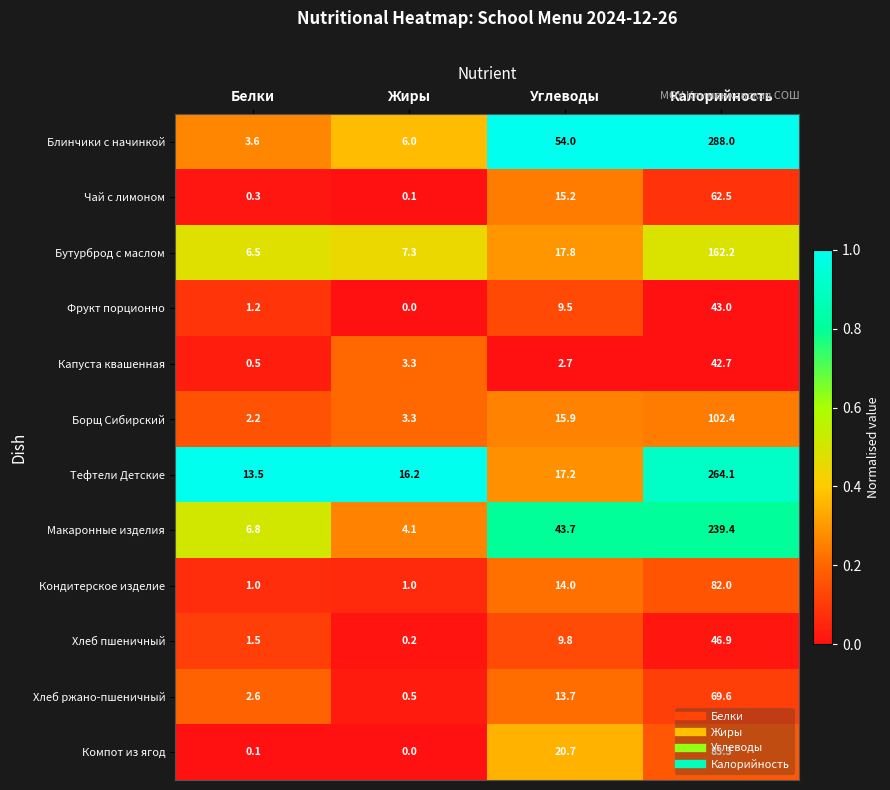

What is the maximum value for Блинчики с начинкой?

288.0